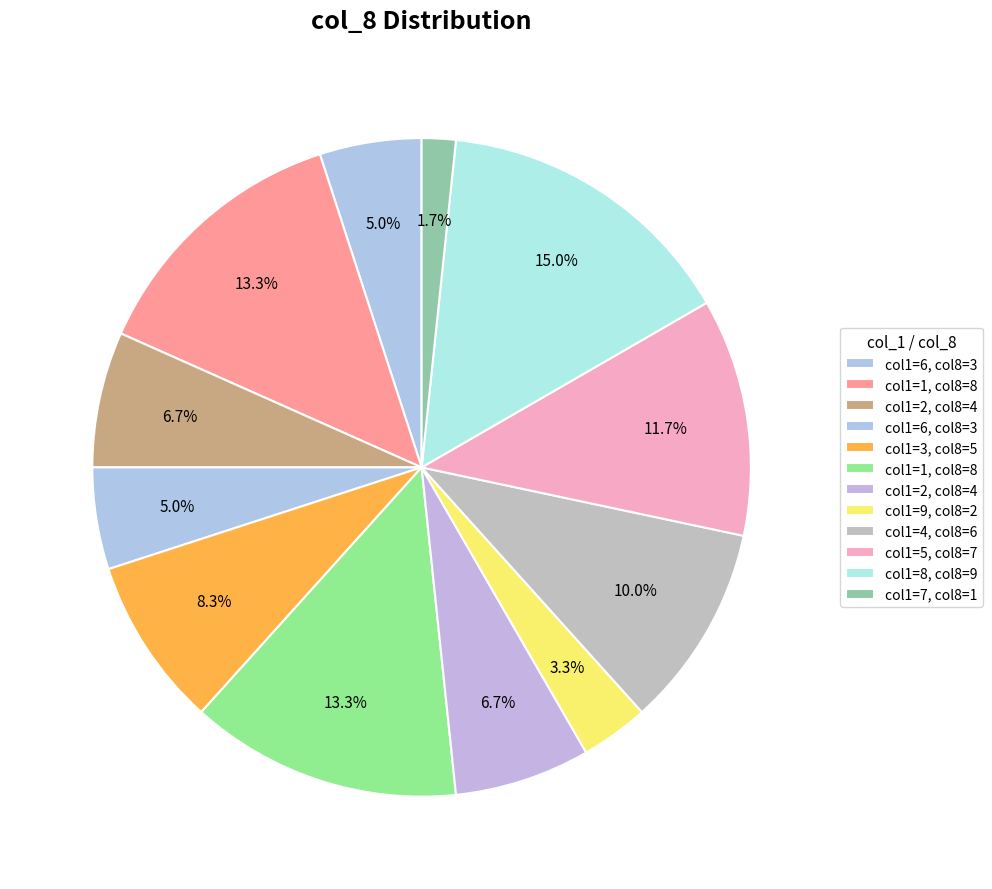

Count the number of slices in the pie.

12